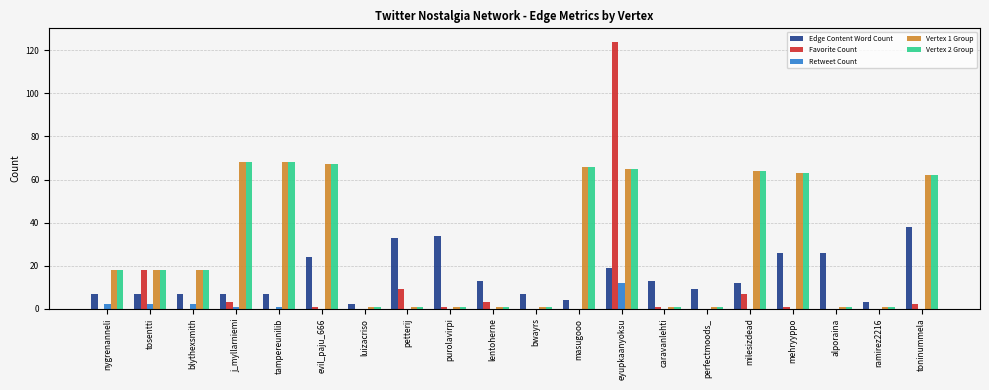

Count the number of data series in this chart.

5